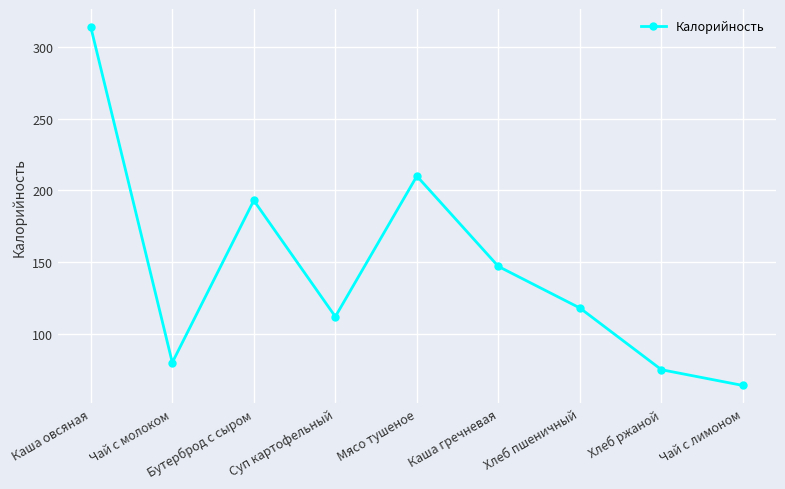

What is the sum of all values?

1313